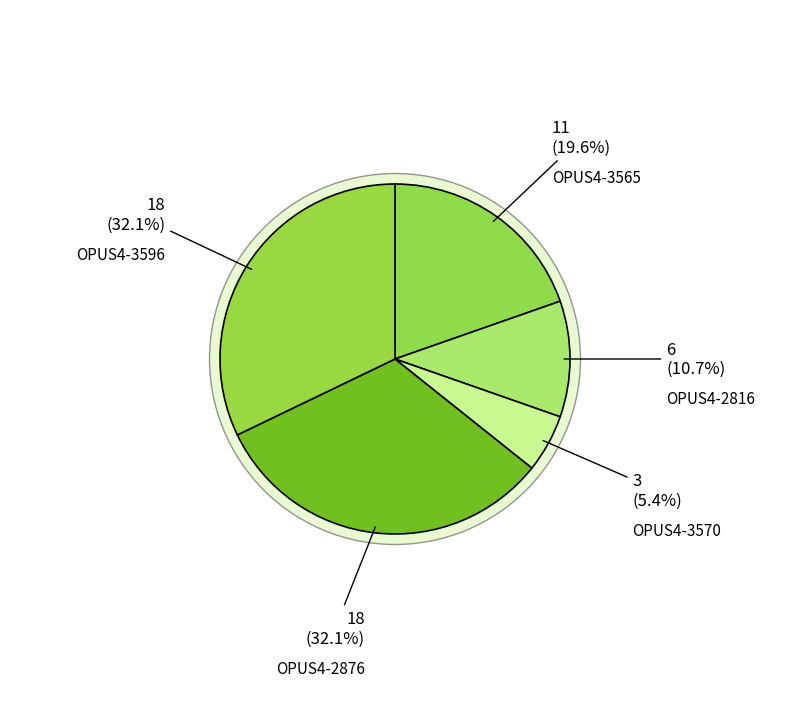

Which category has the biggest portion of the pie?

OPUS4-2876